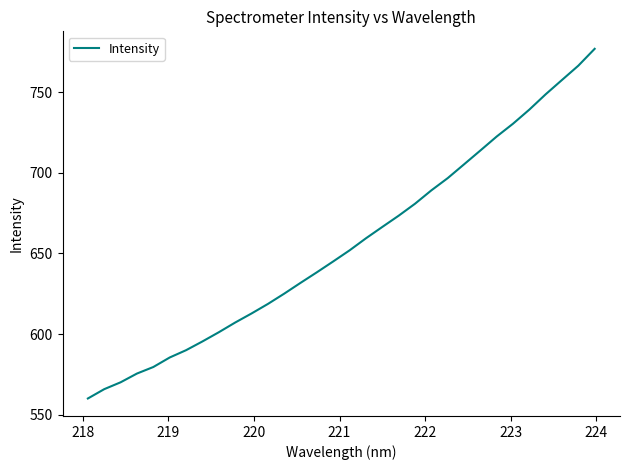

What is the maximum value shown in the chart?

776.9